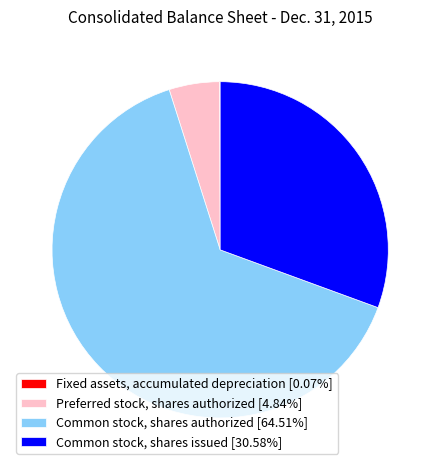

Is Common stock, shares authorized the majority of the pie?

Yes